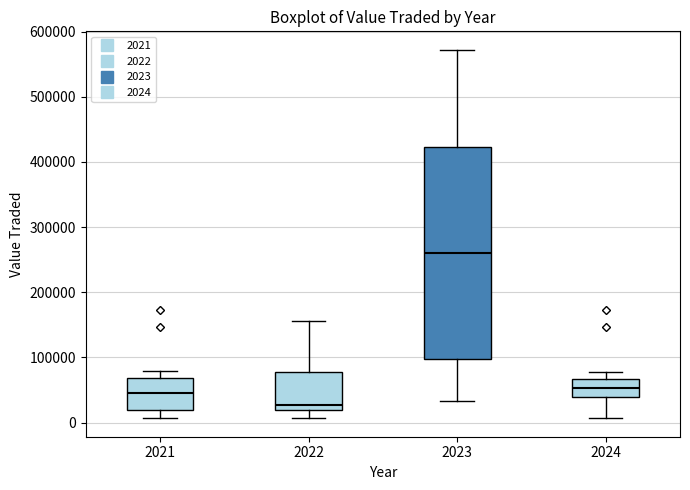

Which box is the tallest, from its lower edge to its upper edge?

2023